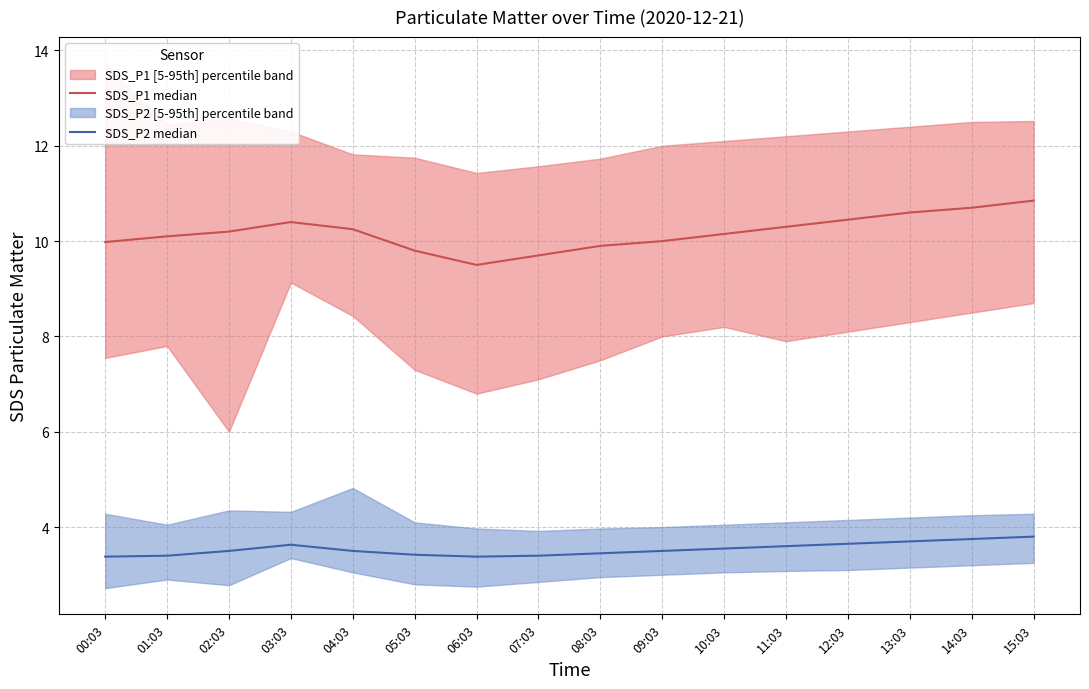

What are all the series names shown in the legend?

SDS_P1 median, SDS_P2 median